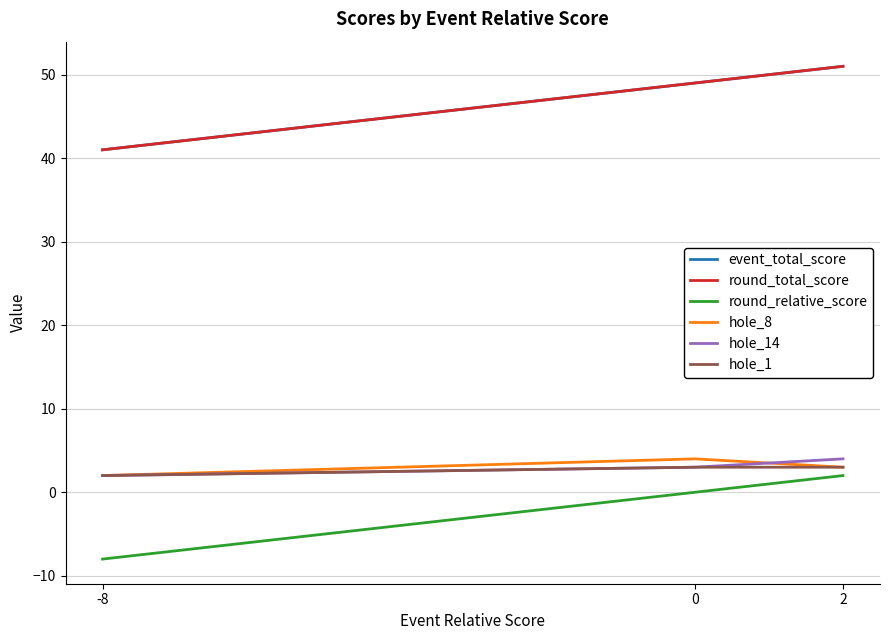

What value does the hole_8 series have at 0?

4